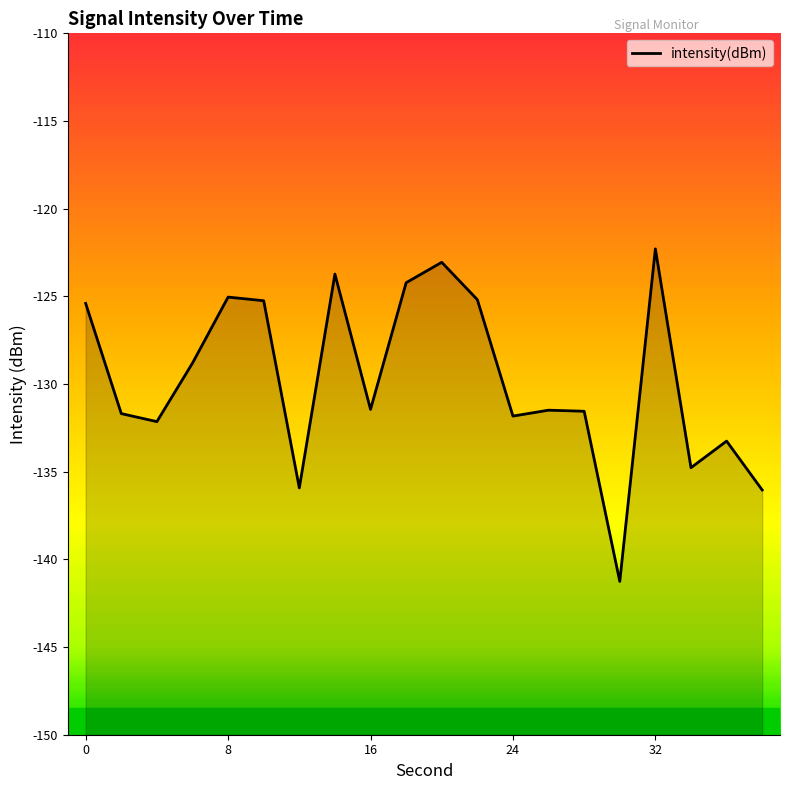

Reading left to right, transcribe all the data shown in this chart.

-125.4	-131.7	-132.1	-128.8	-125.0	-125.3	-135.9	-123.7	-131.4	-124.2	-123.1	-125.2	-131.8	-131.5	-131.6	-141.3	-122.3	-134.8	-133.3	-136.0